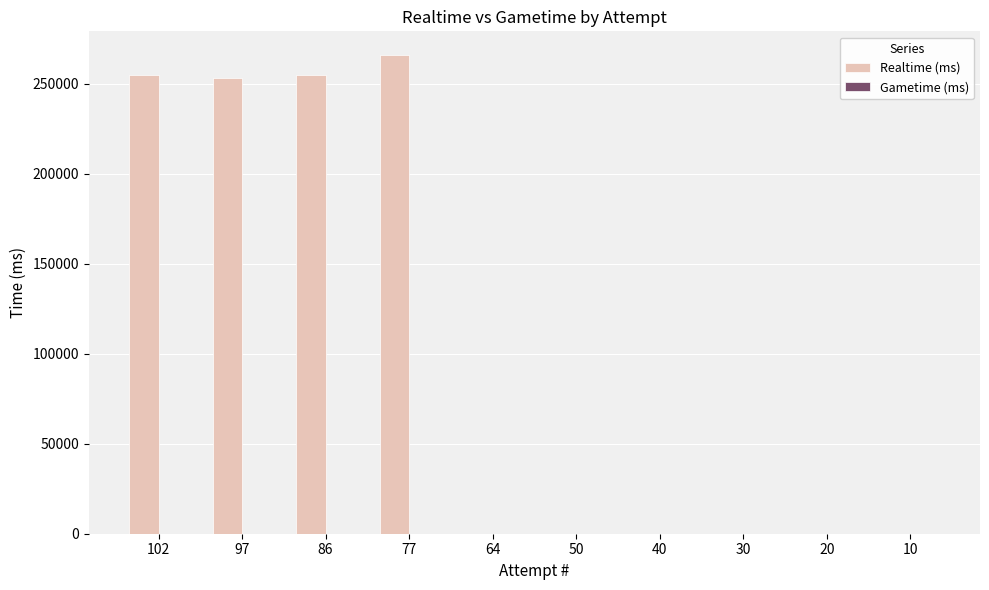

What is the change in value from 97 to 30?

-253171